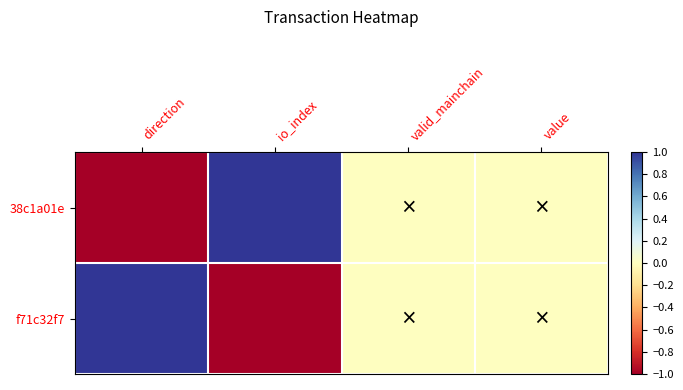

Reading right to left, extract all data points from this chart.

38c1a01e: value=0	valid_mainchain=0	io_index=1	direction=-1
f71c32f7: value=0	valid_mainchain=0	io_index=-1	direction=1